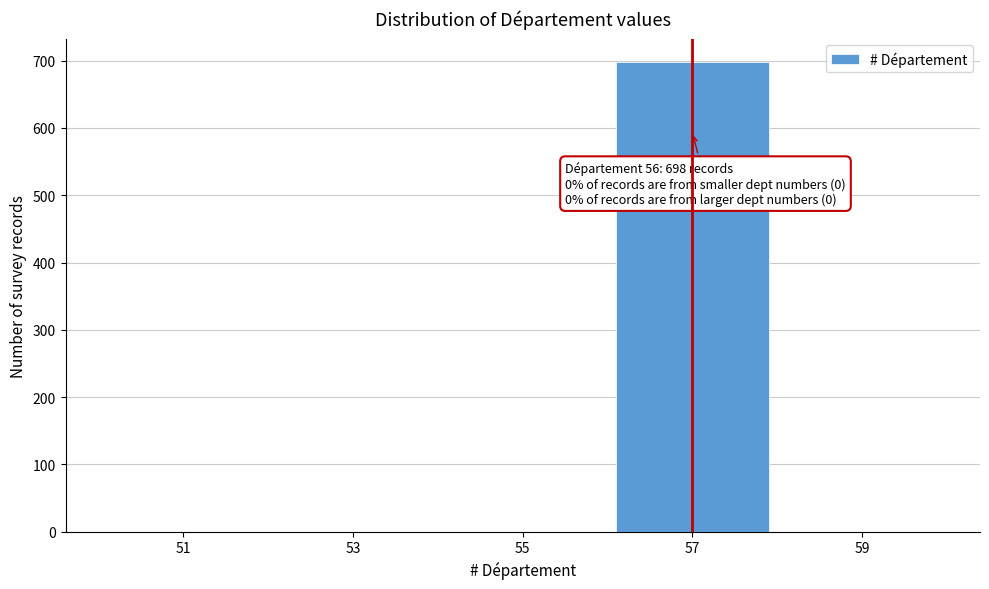

Over which range of the x-axis is the bar tallest?

56 to 58